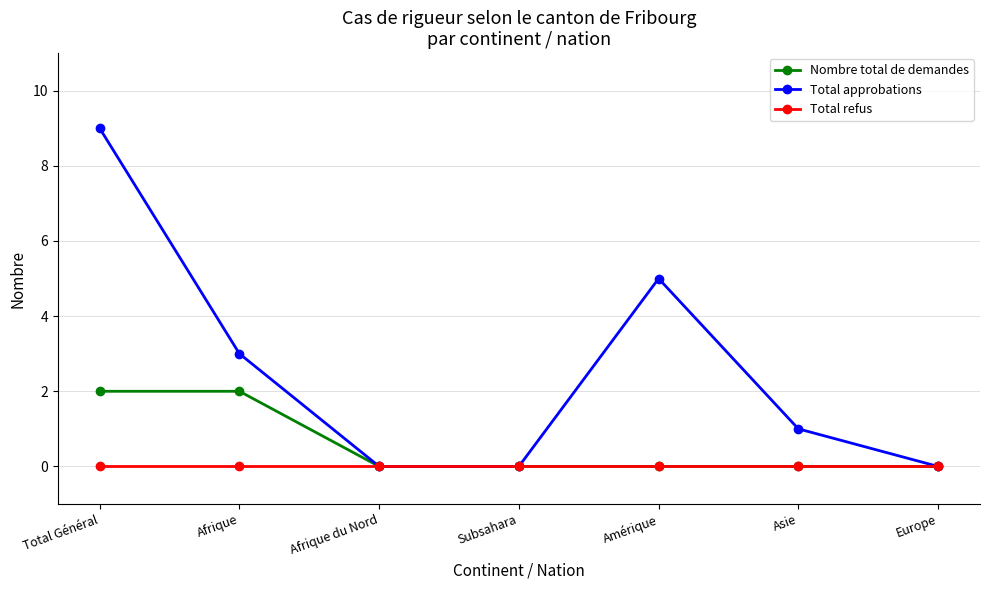

Which series changed the most between Total Général and Europe?

Total approbations